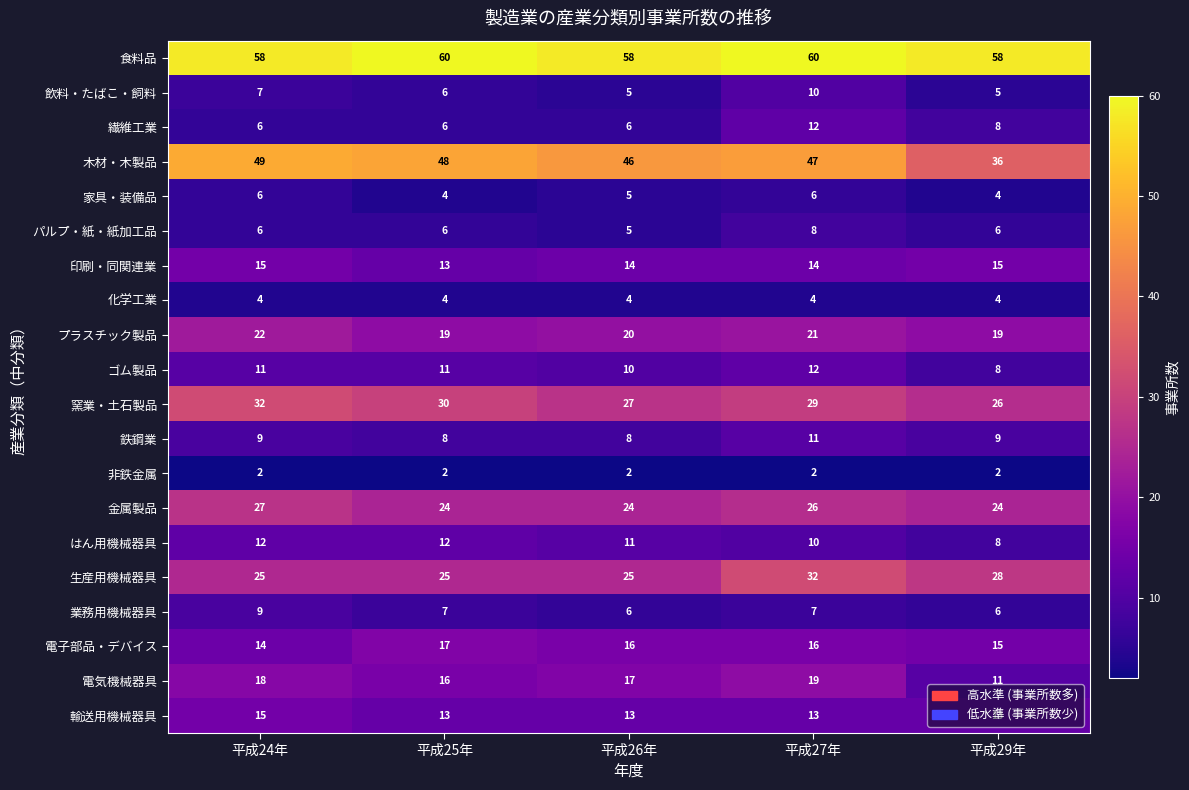

What is the lowest value of the 輸送用機械器具 series?

13